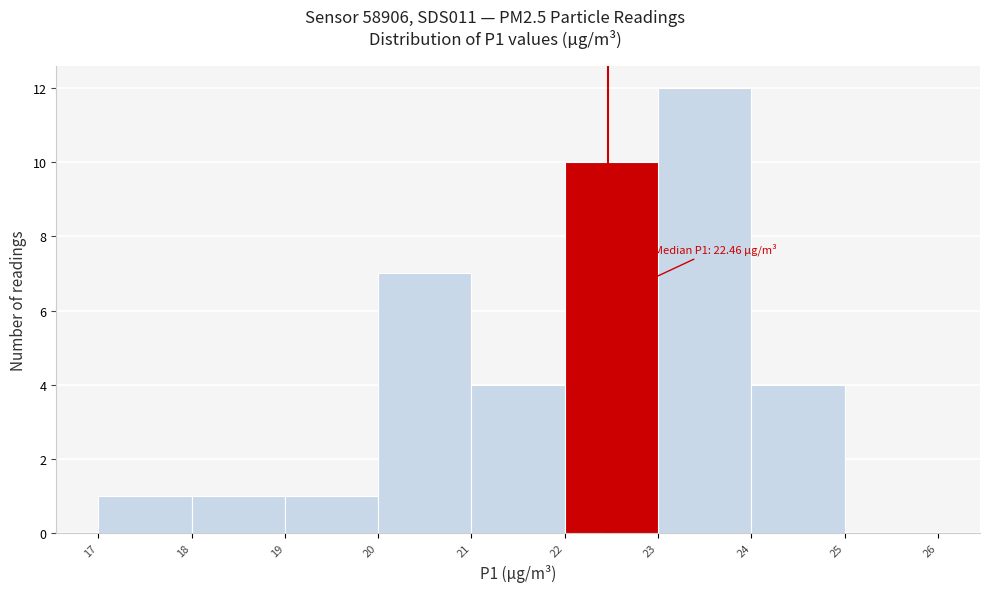

Which range on the x-axis has the tallest bar?

23 to 24